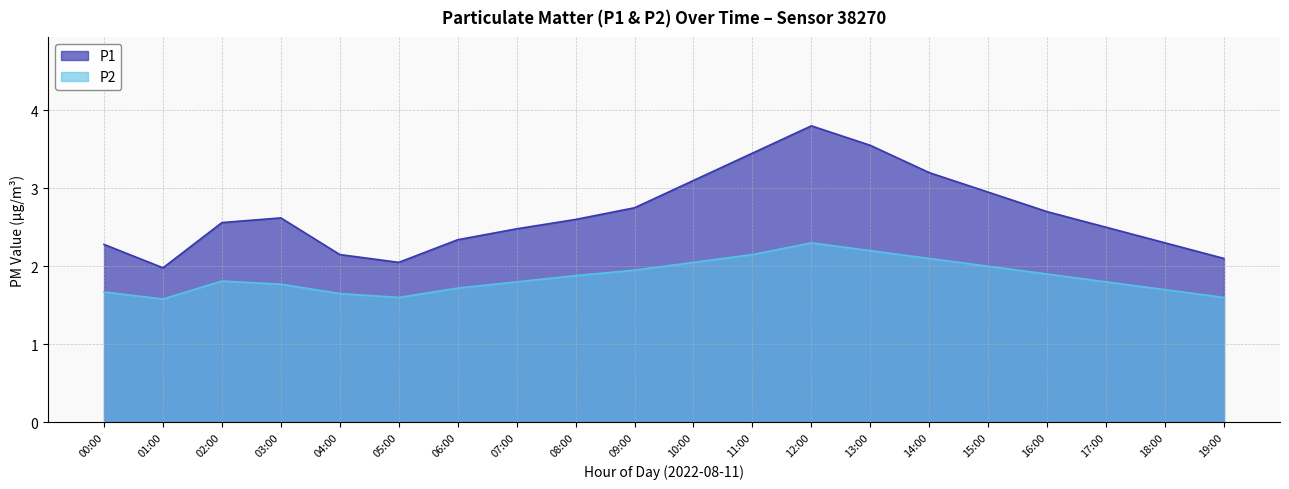

Rank the series by their average value, from lowest to highest.

P2, P1